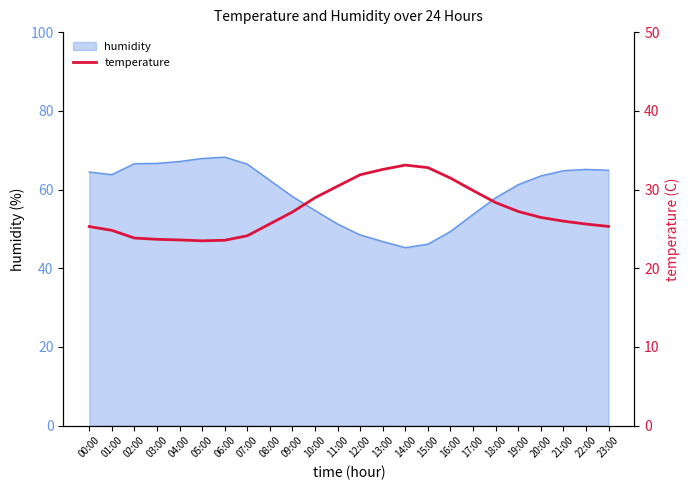

What is the greatest value displayed?

33.1